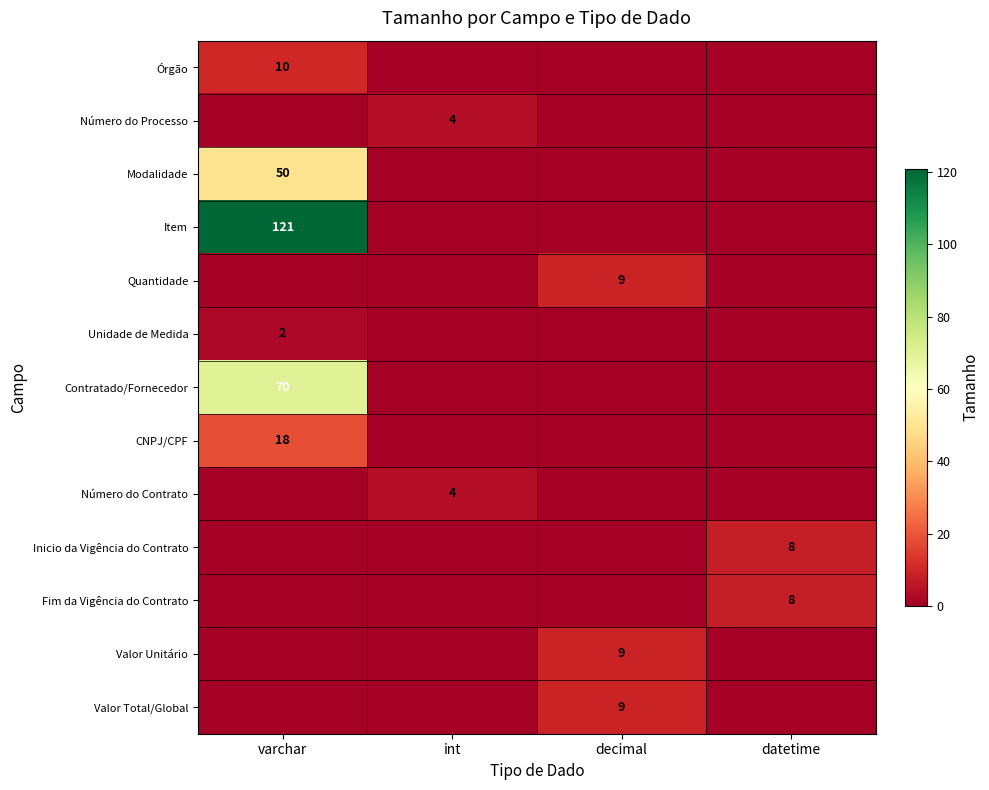

The Órgão series shows 10 at varchar. True or false?

True